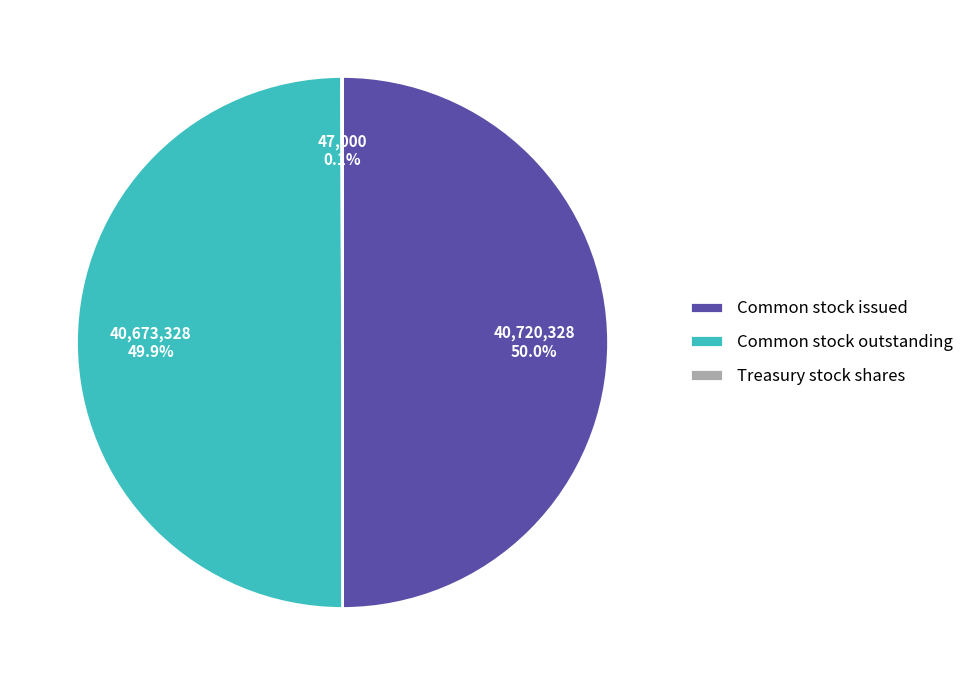

How much of the chart is everything except Common stock issued?

50.0%